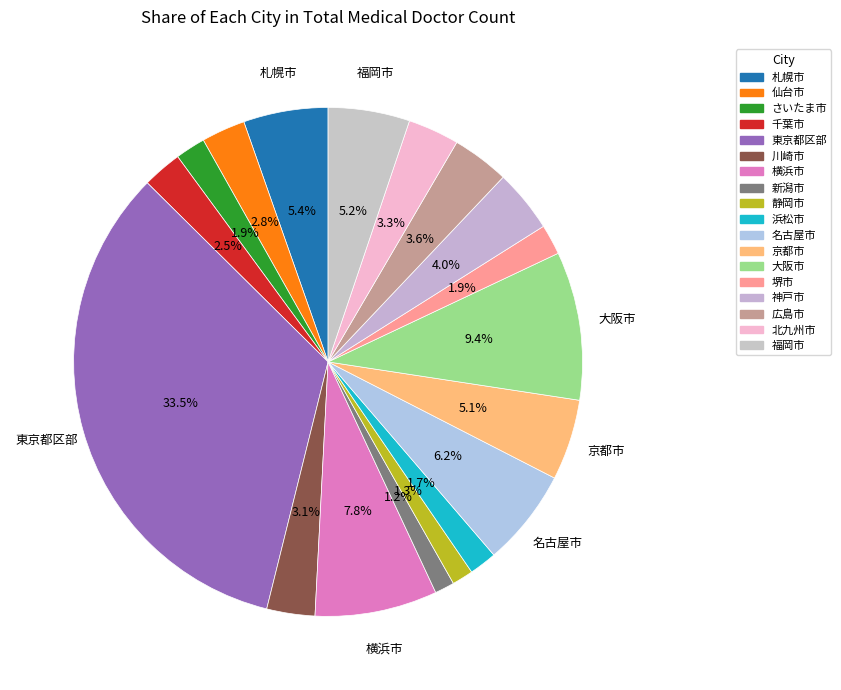

How many slices are in this pie chart?

18